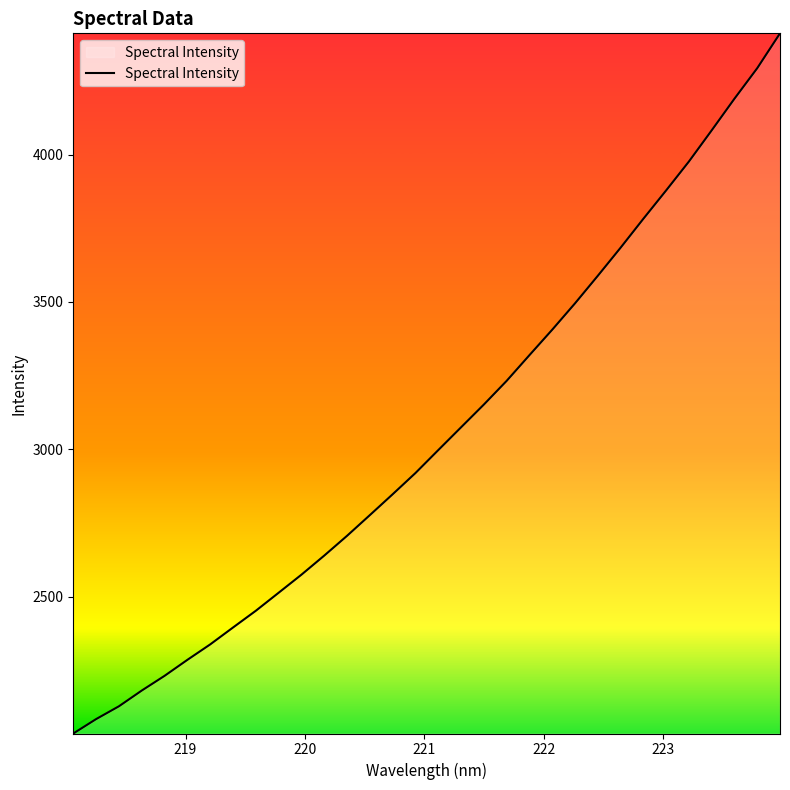

How many values are below 2997?

16